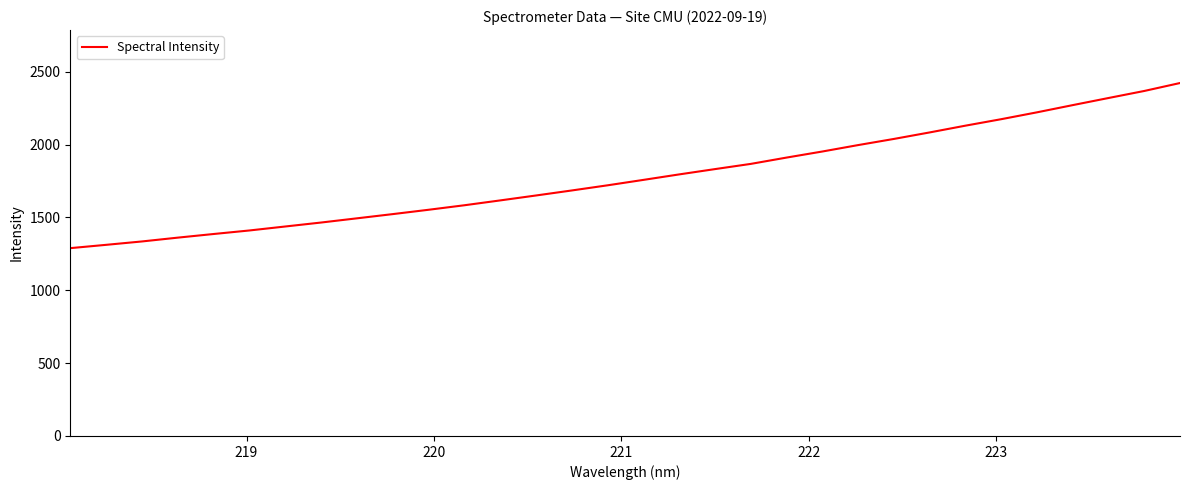

True or false: there are more than 2 points higher than both neighbors.

False